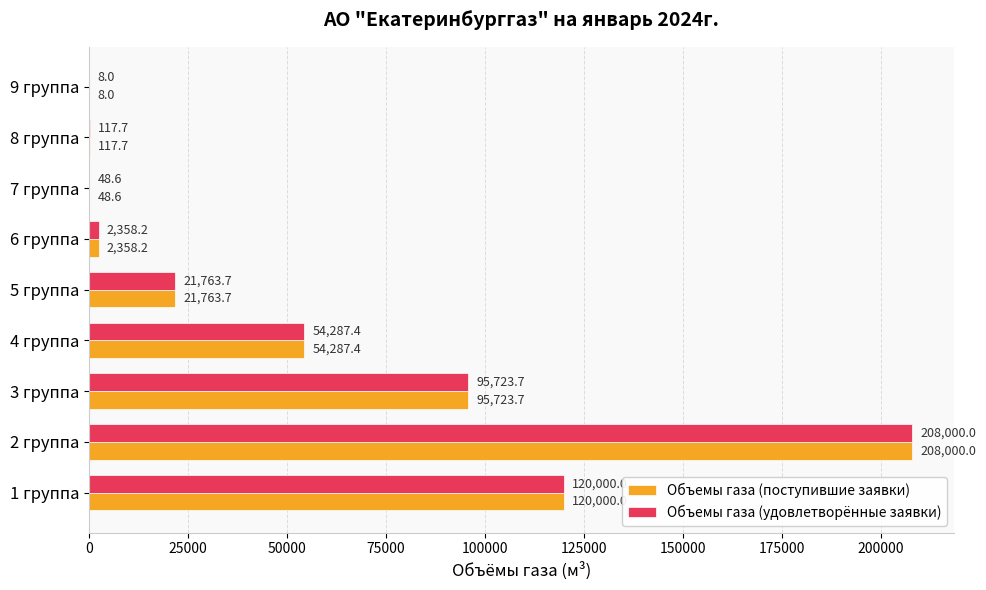

What is the maximum value for Объемы газа (удовлетворённые заявки)?

208000.0